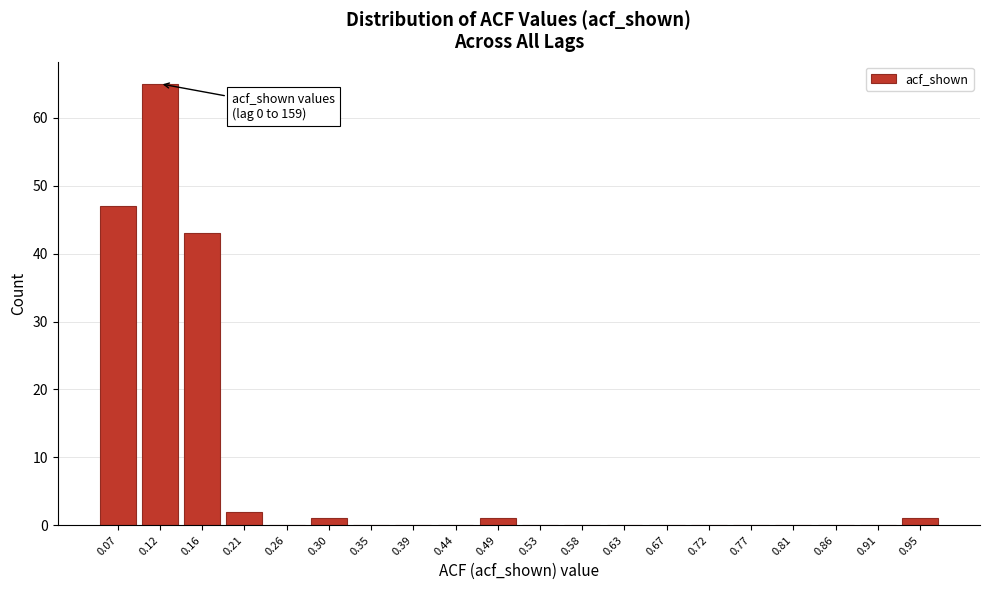

Reading left to right, transcribe all the data shown in this chart.

0.07=47	0.12=65	0.16=43	0.21=2	0.26=0	0.30=1	0.35=0	0.39=0	0.44=0	0.49=1	0.53=0	0.58=0	0.63=0	0.67=0	0.72=0	0.77=0	0.81=0	0.86=0	0.91=0	0.95=1